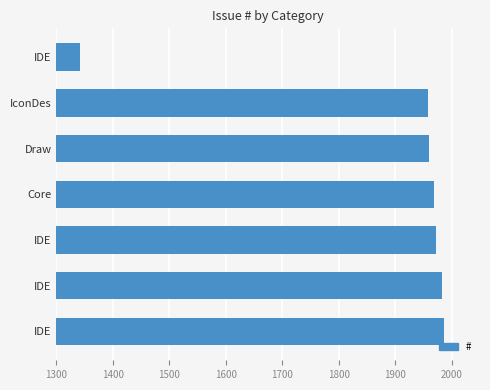

Does the chart contain any negative values?

No